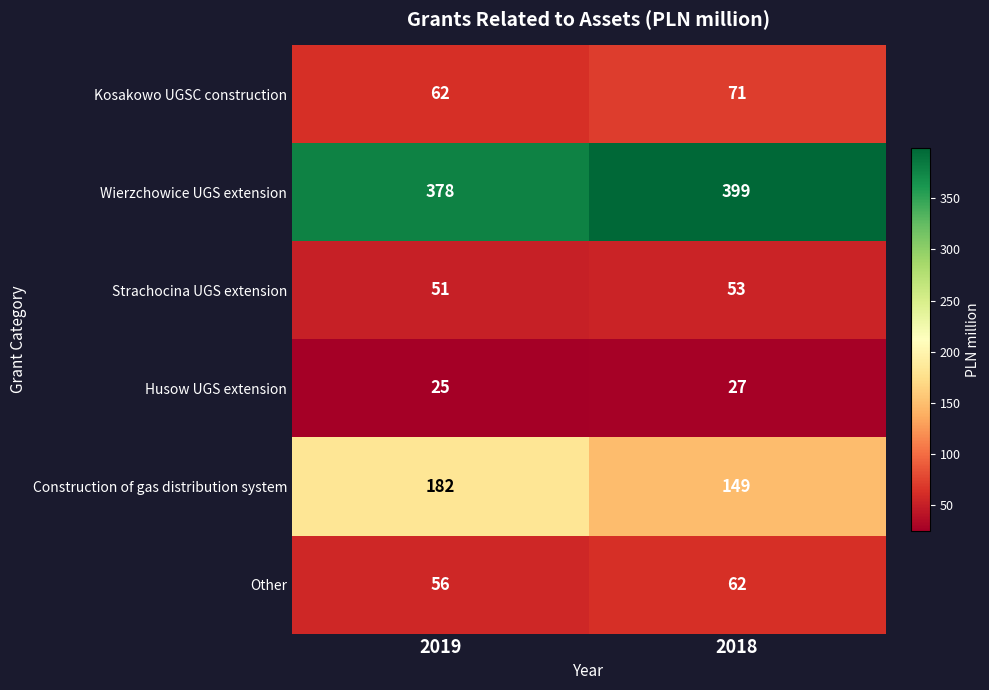

What is the difference between the highest and lowest values at 2019?

353